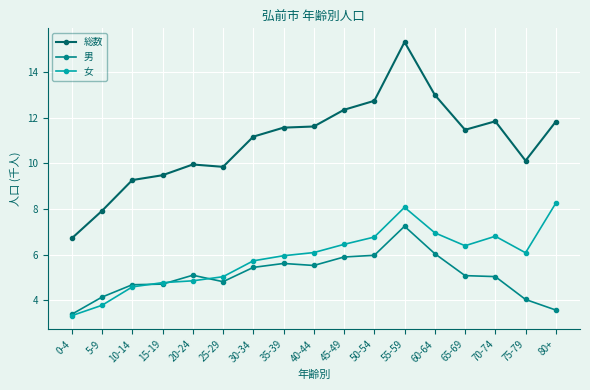

How many lines are shown in the chart?

3